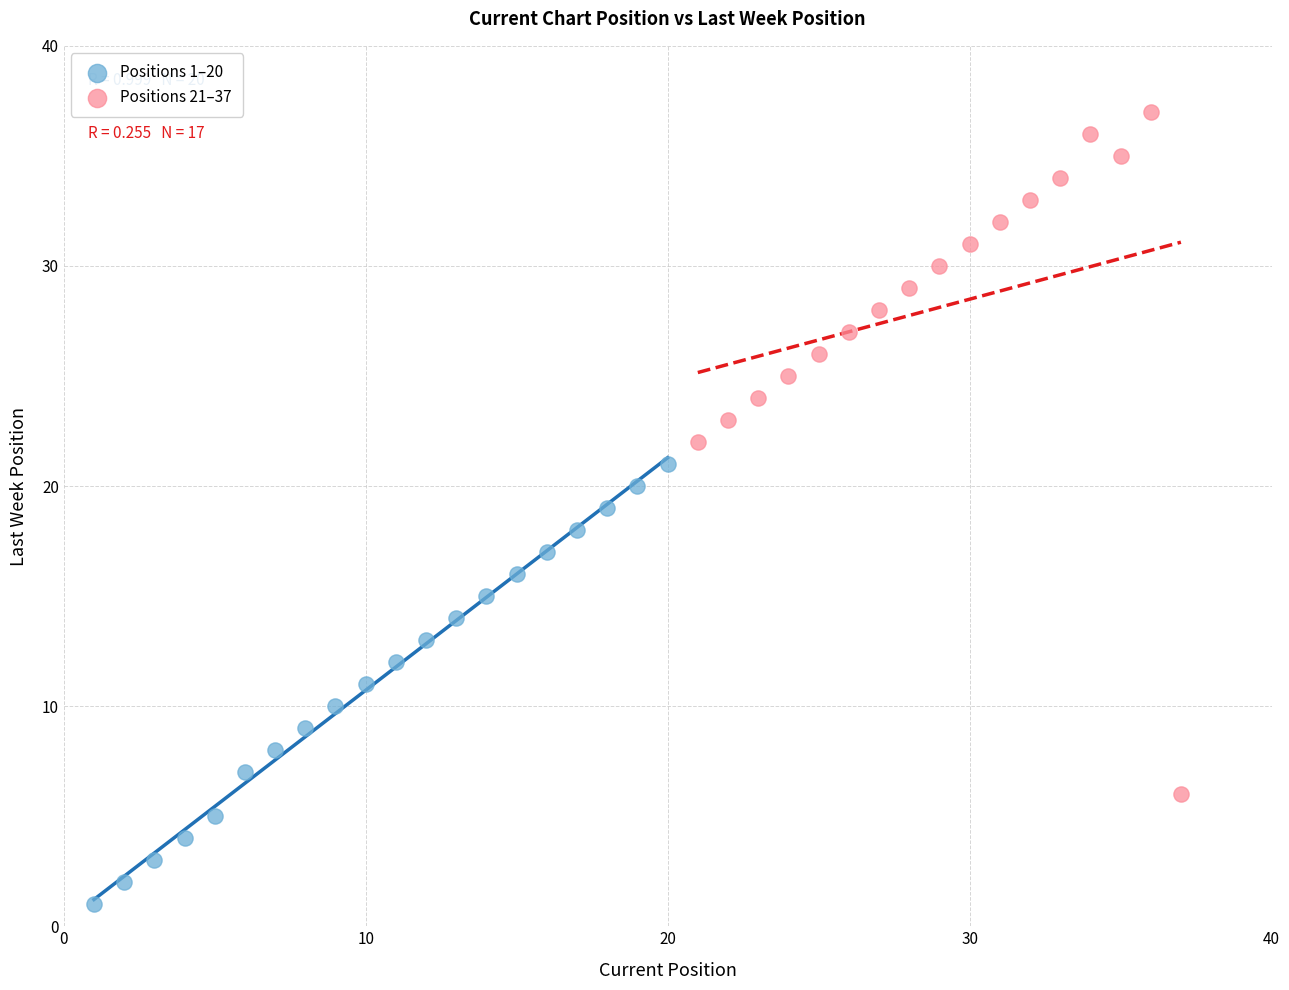

Which series contains the lowest Y value?

Positions 1–20